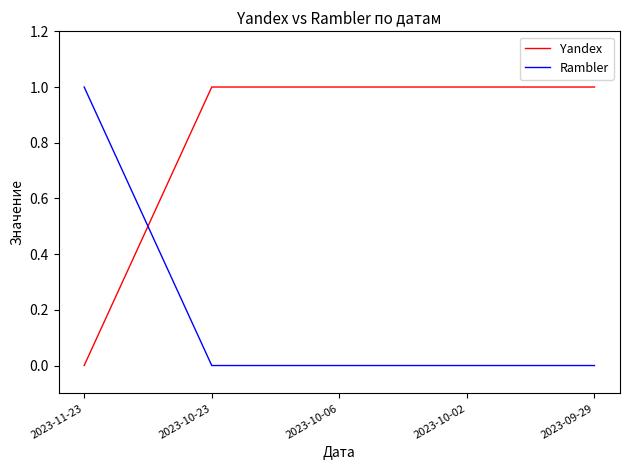

Reading right to left, transcribe all the data shown in this chart.

Yandex: 2023-09-29=1	2023-10-02=1	2023-10-06=1	2023-10-23=1	2023-11-23=0
Rambler: 2023-09-29=0	2023-10-02=0	2023-10-06=0	2023-10-23=0	2023-11-23=1